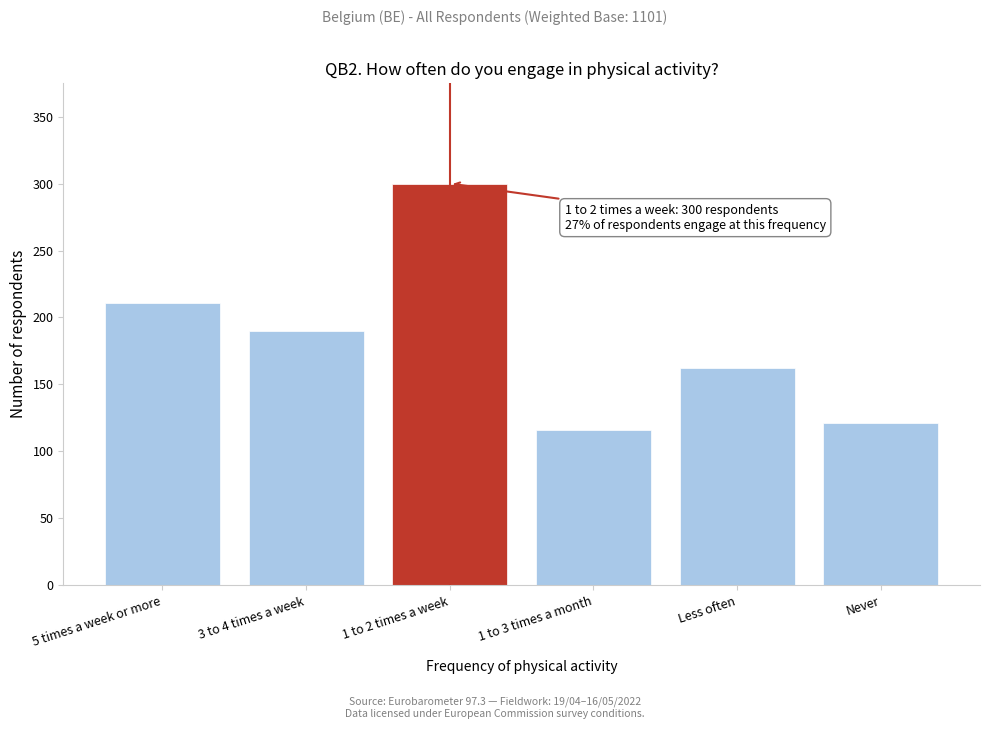

Reading left to right, transcribe all the data shown in this chart.

5 times a week or more=211	3 to 4 times a week=190	1 to 2 times a week=300	1 to 3 times a month=116	Less often=162	Never=121